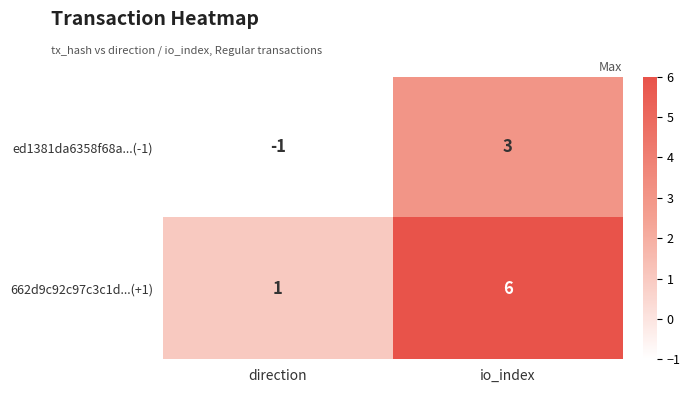

What is the average value of the 662d9c92c97c3c1d...(+1) series?

4